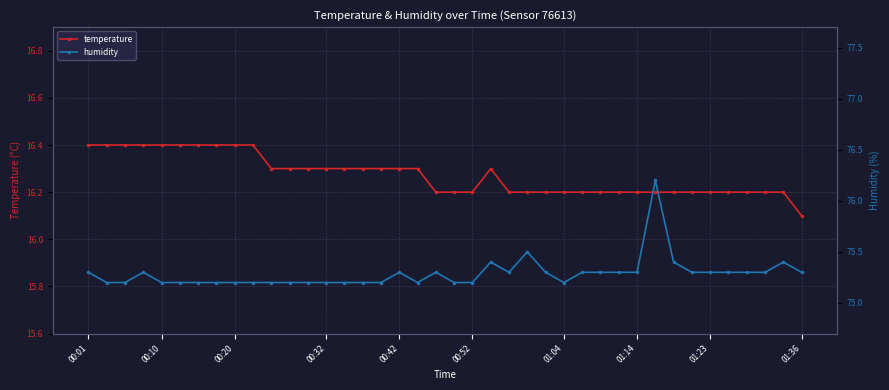

What is the highest value of the temperature series?

16.4